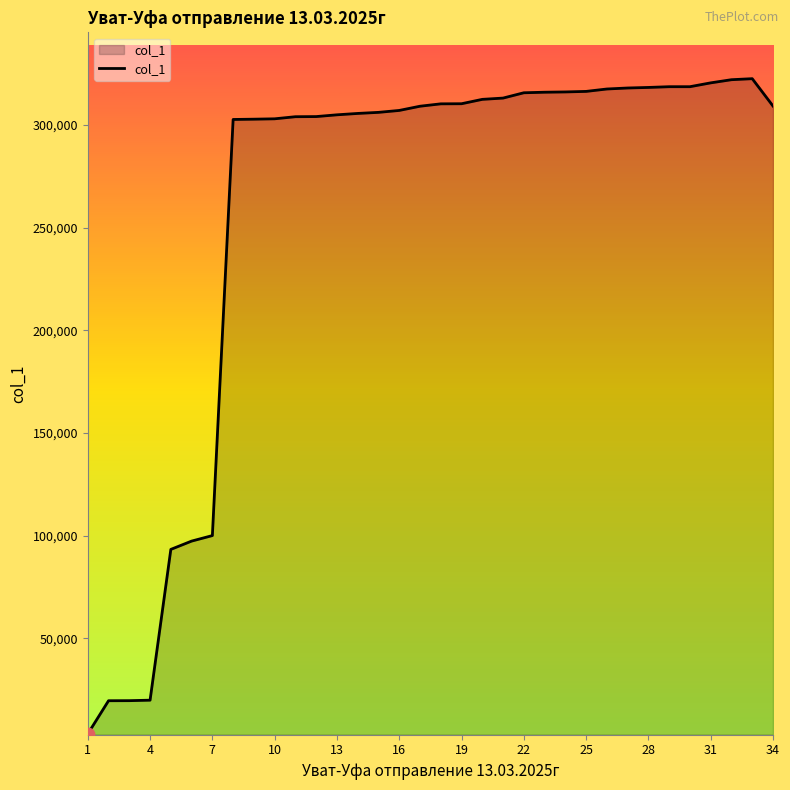

What is the maximum value shown in the chart?

322600